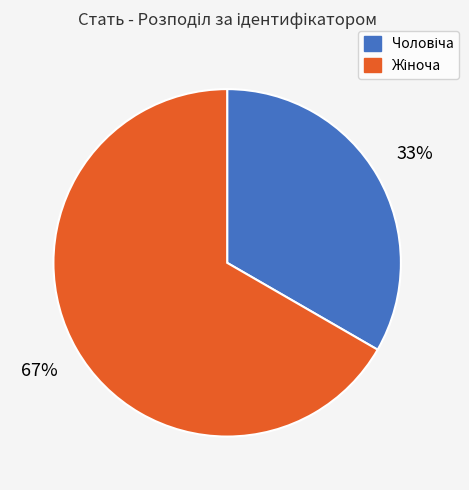

Is there a majority slice in this chart?

Yes